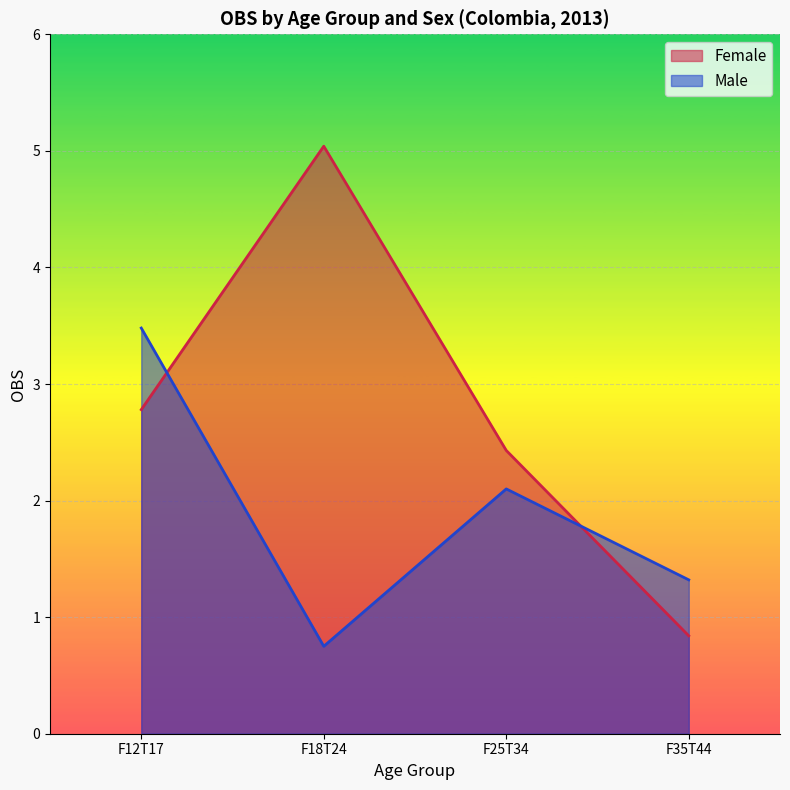

Between which two adjacent categories do Female and Male first intersect?

F12T17 and F18T24